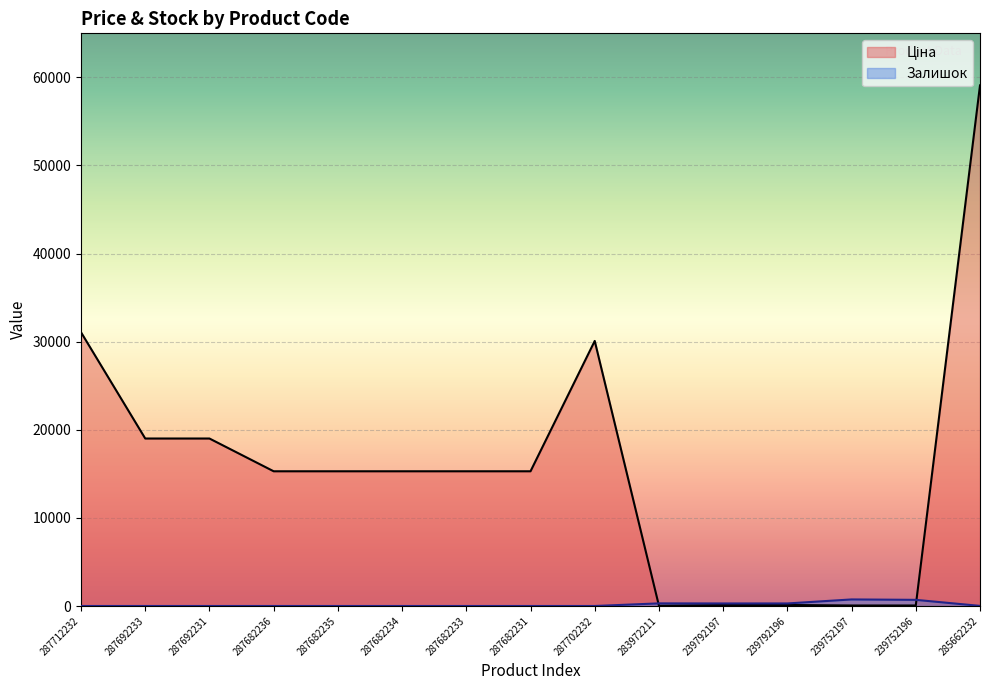

Which series has the largest range (max minus min)?

Ціна